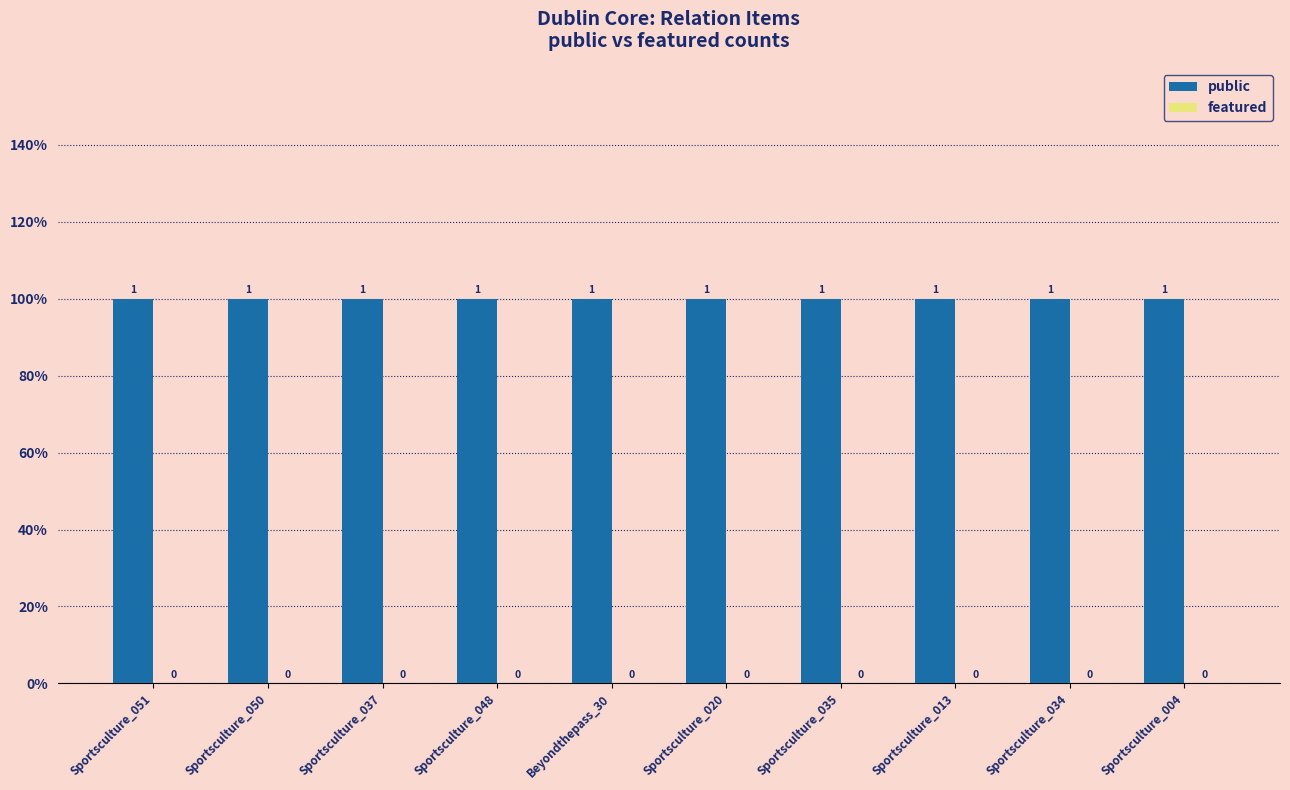

True or false: public has a value of 2 at Sportsculture_048.

False